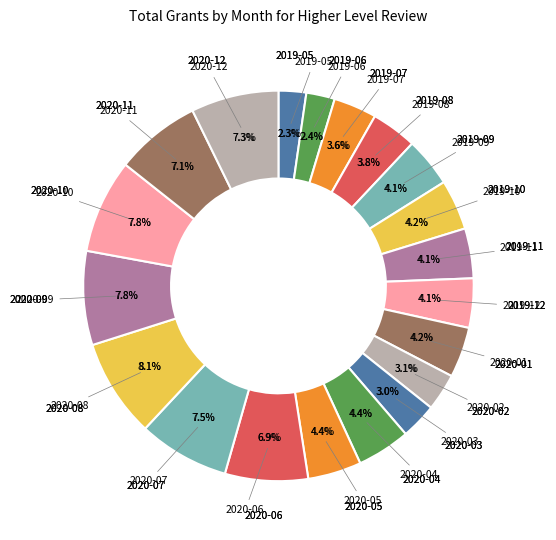

How many slices are in this pie chart?

20